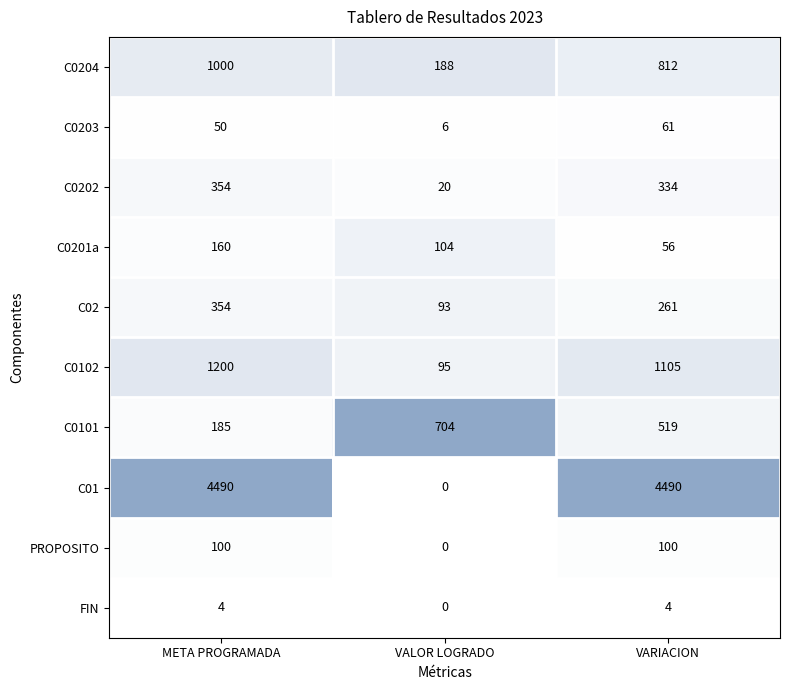

Which series has the largest range (max minus min)?

C01